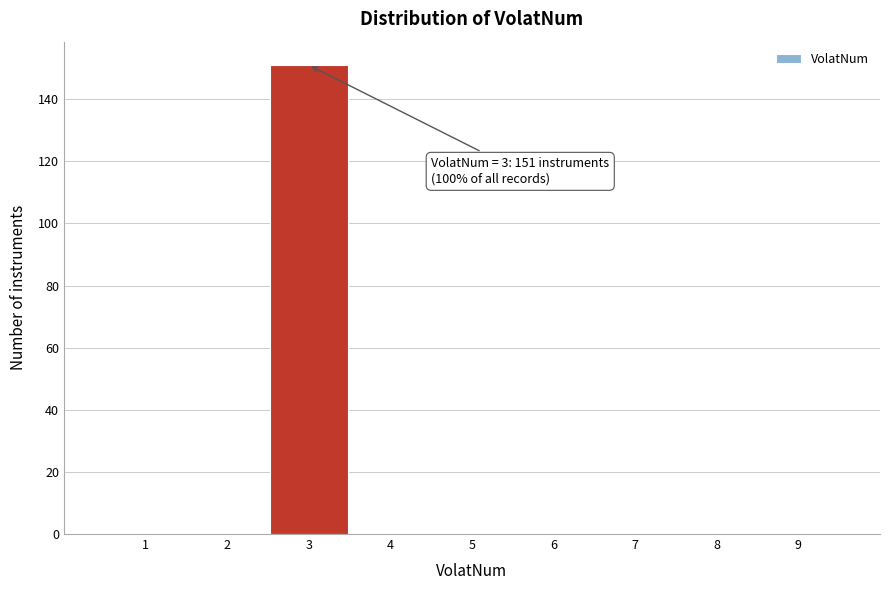

Which range on the x-axis has the tallest bar?

2.5 to 3.5